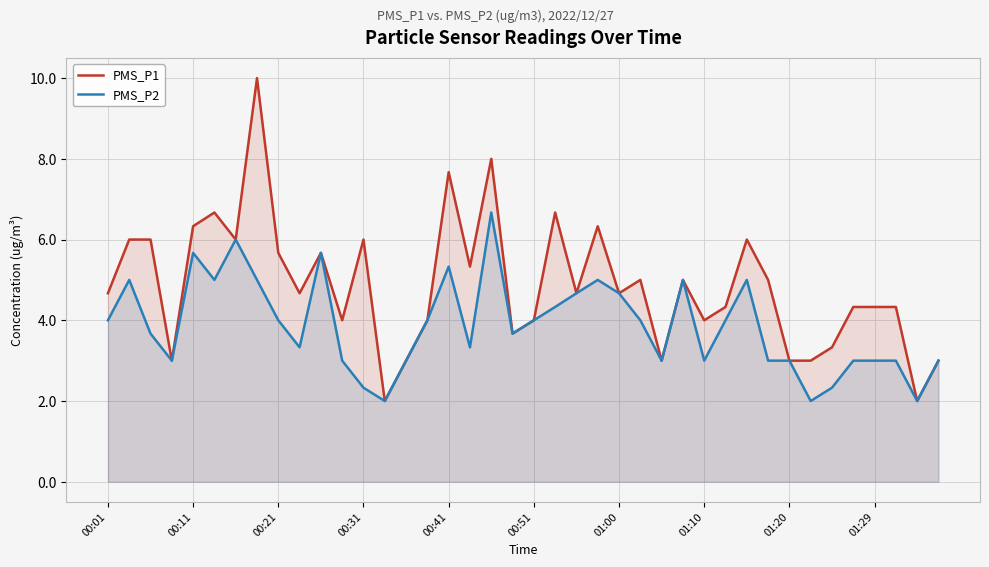

Which series has the largest total across all categories?

PMS_P1